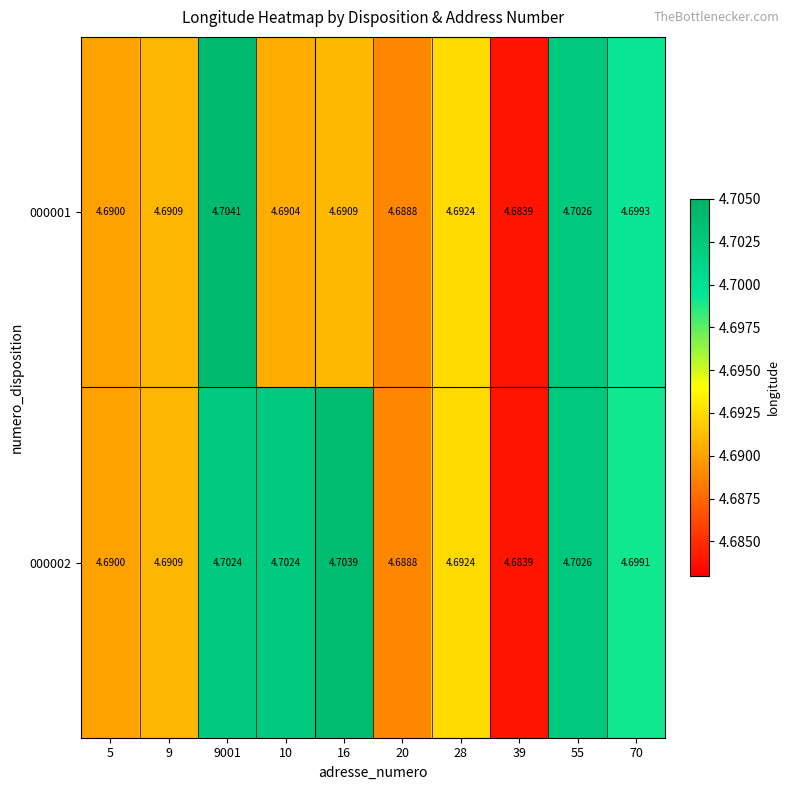

List the series in order of their overall mean, lowest first.

000001, 000002